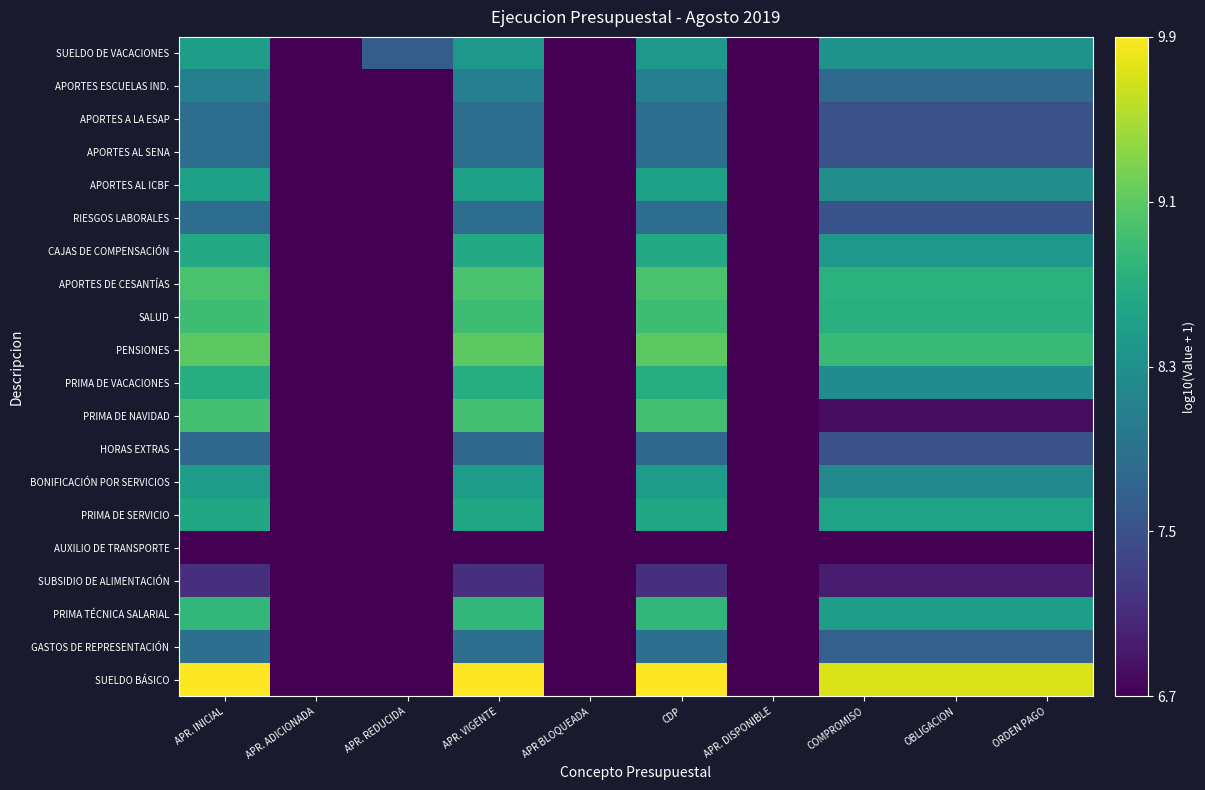

At APR. ADICIONADA, list the series in order from largest to smallest.

SUELDO BÁSICO, GASTOS DE REPRESENTACIÓN, PRIMA TÉCNICA SALARIAL, SUBSIDIO DE ALIMENTACIÓN, AUXILIO DE TRANSPORTE, PRIMA DE SERVICIO, BONIFICACIÓN POR SERVICIOS, HORAS EXTRAS, PRIMA DE NAVIDAD, PRIMA DE VACACIONES, PENSIONES, SALUD, APORTES DE CESANTÍAS, CAJAS DE COMPENSACIÓN, RIESGOS LABORALES, APORTES AL ICBF, APORTES AL SENA, APORTES A LA ESAP, APORTES ESCUELAS IND., SUELDO DE VACACIONES